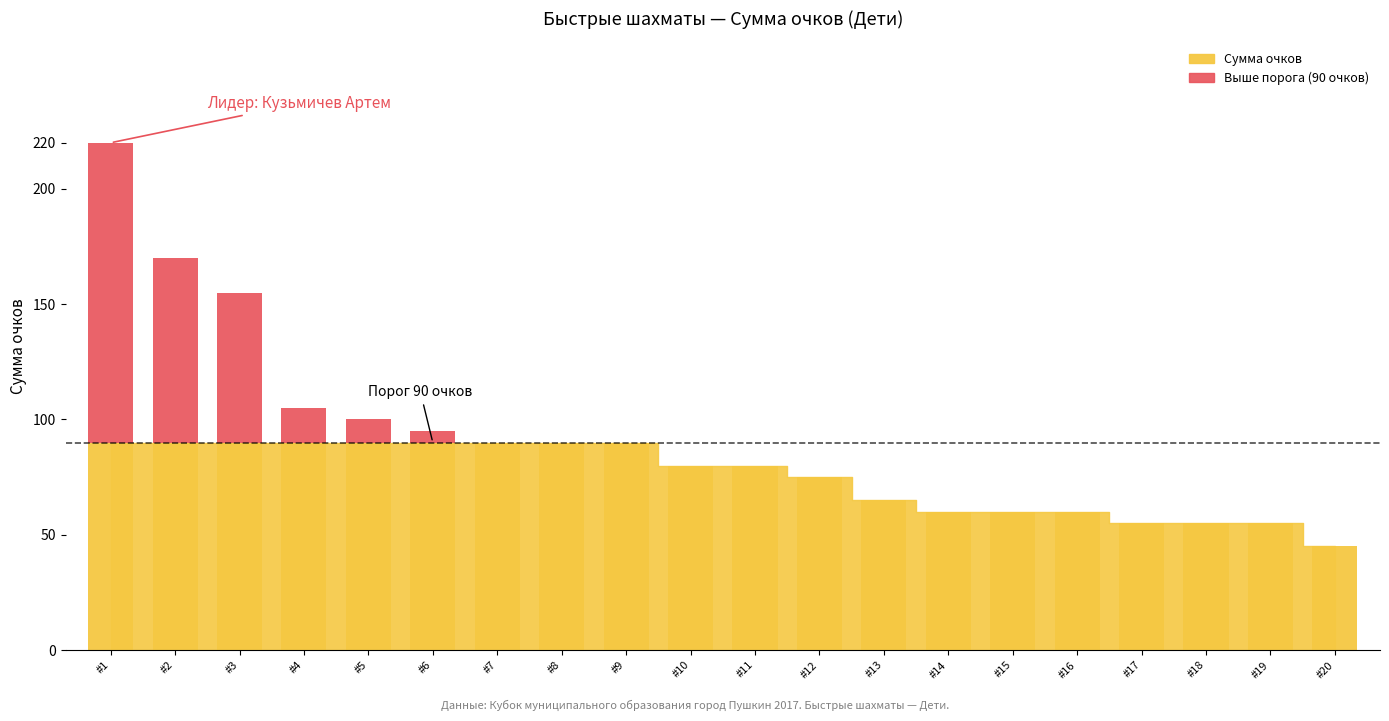

True or false: the data shows 31 at 15-Лисовский Ярослав.

False